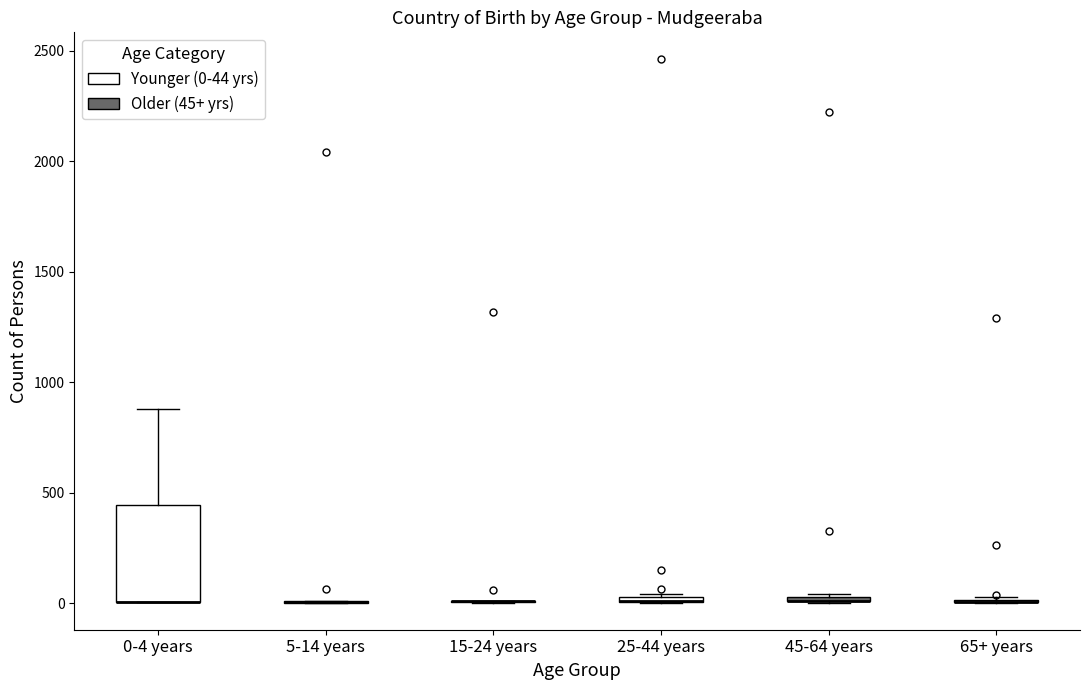

Comparing the boxes themselves (not the whiskers), which one is the tallest?

0-4 years